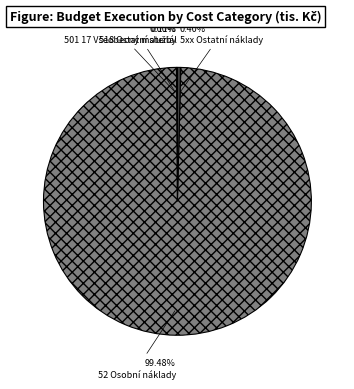

Which category has the biggest portion of the pie?

52 Osobní náklady